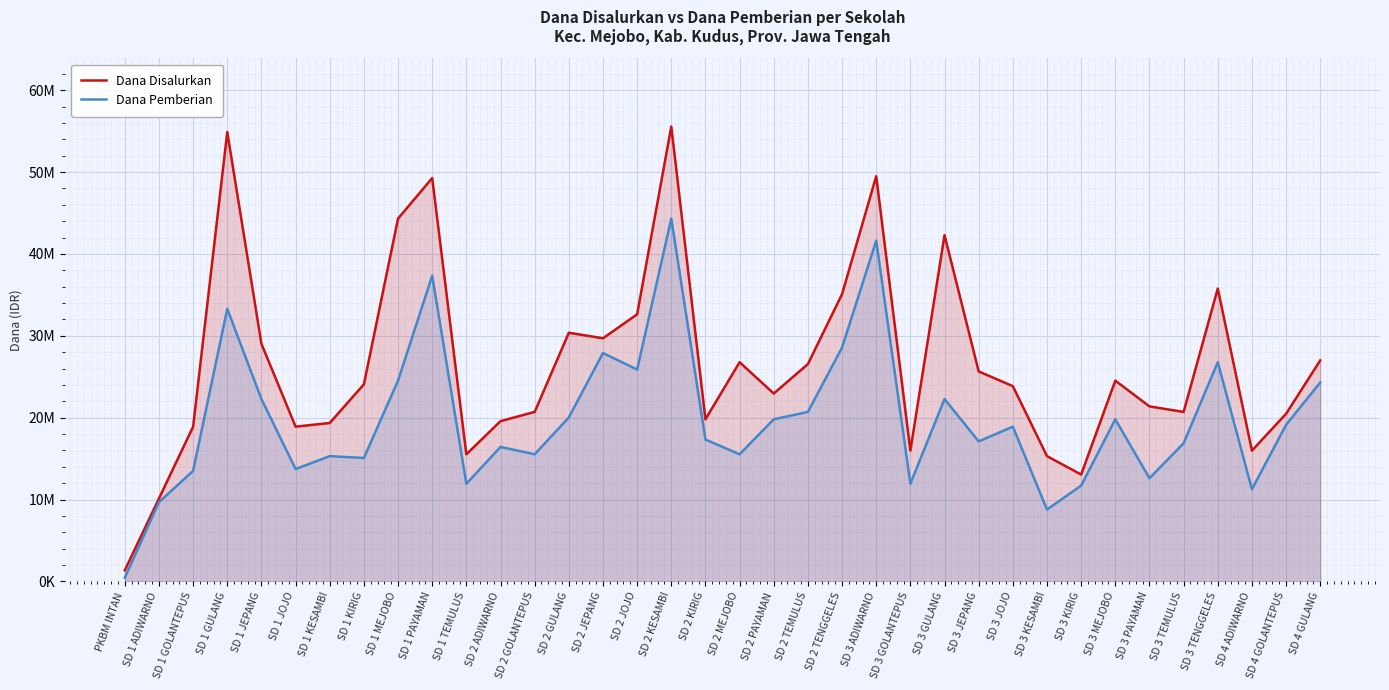

Between SD 3 KESAMBI and SD 4 ADIWARNO, which is larger?

SD 4 ADIWARNO